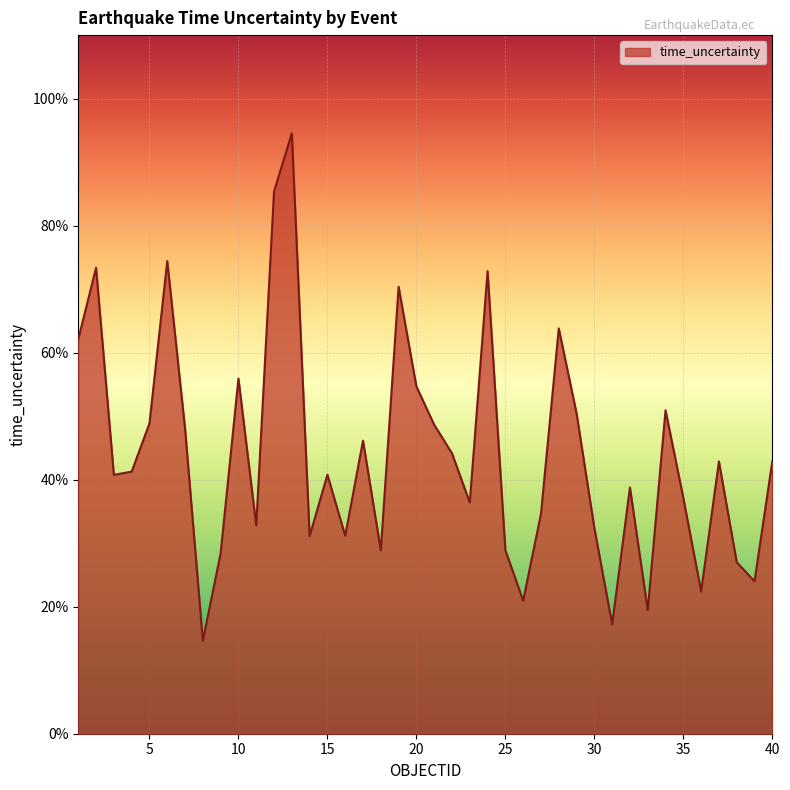

Does the chart display data point markers on the line(s)?

No